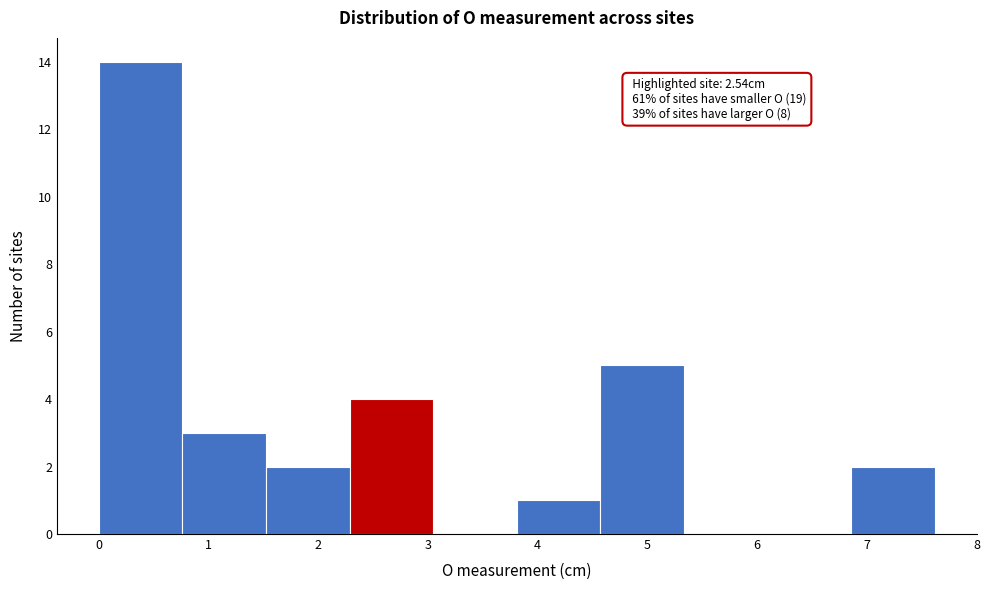

Which range on the x-axis has the tallest bar?

0.0 to 0.8